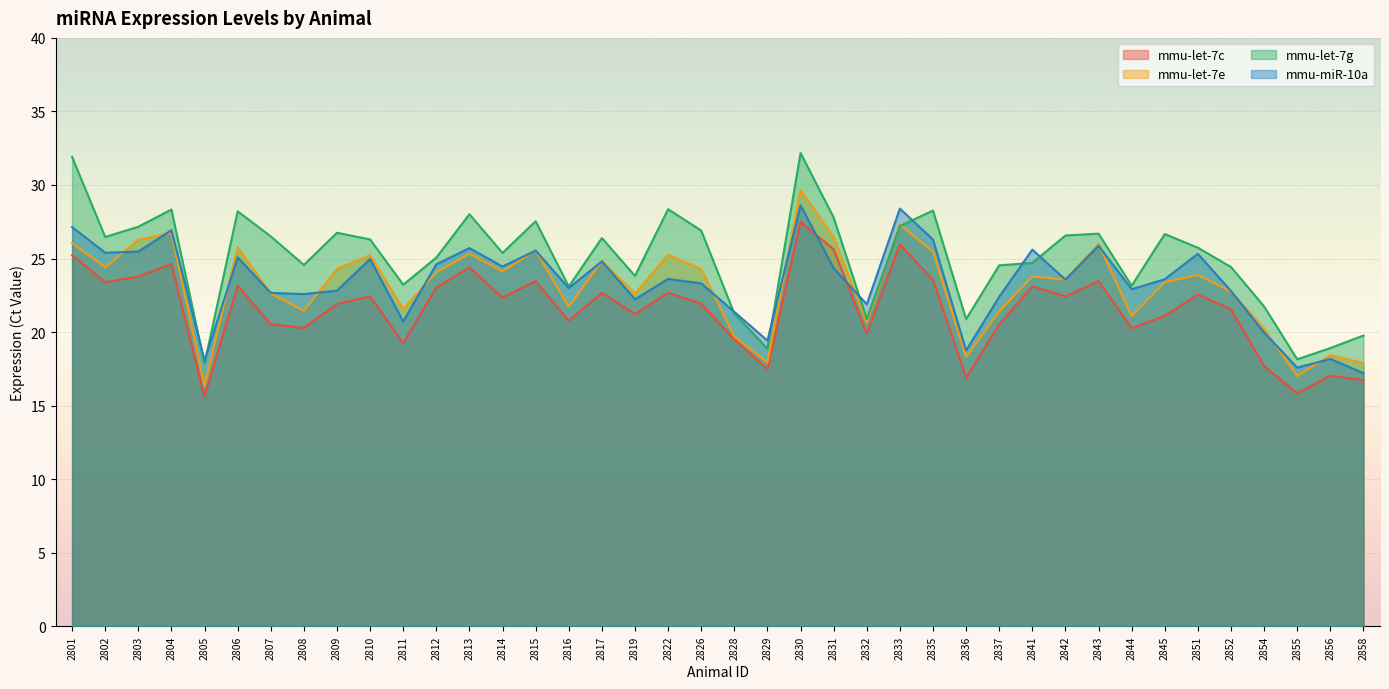

Reading right to left, list all the values displayed in this chart.

mmu-let-7c: 16.7	17.0	15.8	17.7	21.6	22.5	21.1	20.3	23.5	22.4	23.1	20.5	16.9	23.6	26.0	19.9	25.6	27.5	17.5	19.5	21.9	22.7	21.2	22.7	20.8	23.5	22.3	24.4	23.0	19.2	22.4	21.9	20.3	20.5	23.2	15.6	24.6	23.8	23.4	25.2
mmu-let-7e: 17.9	18.4	17.0	20.2	22.8	23.9	23.4	21.1	26.0	23.6	23.8	21.4	18.3	25.5	27.3	20.6	26.5	29.7	17.9	19.7	24.3	25.3	22.6	24.8	21.7	25.6	24.1	25.3	24.1	21.6	25.2	24.3	21.4	22.6	25.8	16.3	26.7	26.3	24.4	26.0
mmu-let-7g: 19.8	18.9	18.1	21.7	24.4	25.7	26.7	23.2	26.7	26.6	24.7	24.5	20.9	28.3	27.2	20.9	27.8	32.2	18.9	21.3	26.9	28.4	23.8	26.4	23.1	27.5	25.4	28.0	25.1	23.2	26.3	26.8	24.6	26.5	28.2	17.9	28.3	27.2	26.5	31.9
mmu-miR-10a: 17.2	18.2	17.6	20.0	22.8	25.3	23.6	22.9	25.9	23.6	25.6	22.4	18.7	26.3	28.4	21.9	24.3	28.6	19.4	21.4	23.3	23.6	22.2	24.8	23.0	25.5	24.5	25.7	24.6	20.7	25.0	22.8	22.6	22.7	25.1	18.1	26.9	25.5	25.4	27.1